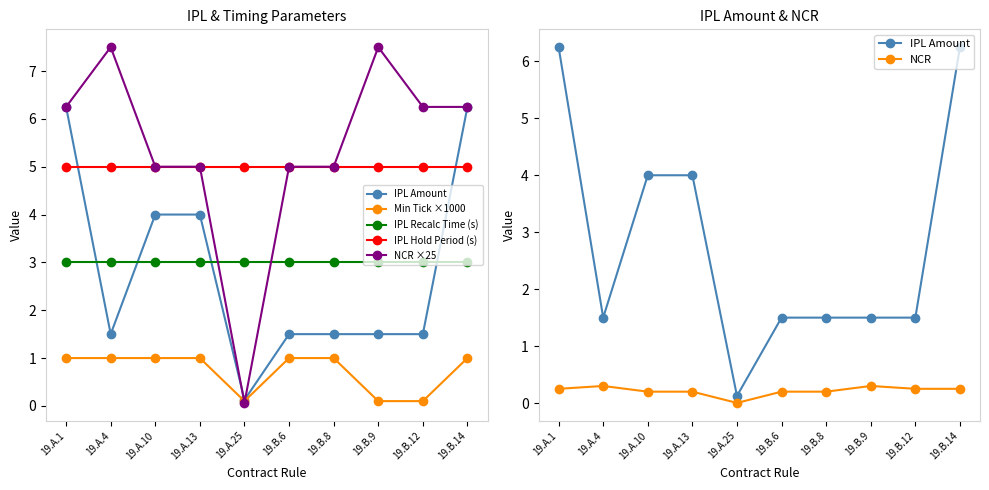

At which label does NCR ×25 first exceed 6?

19.A.1